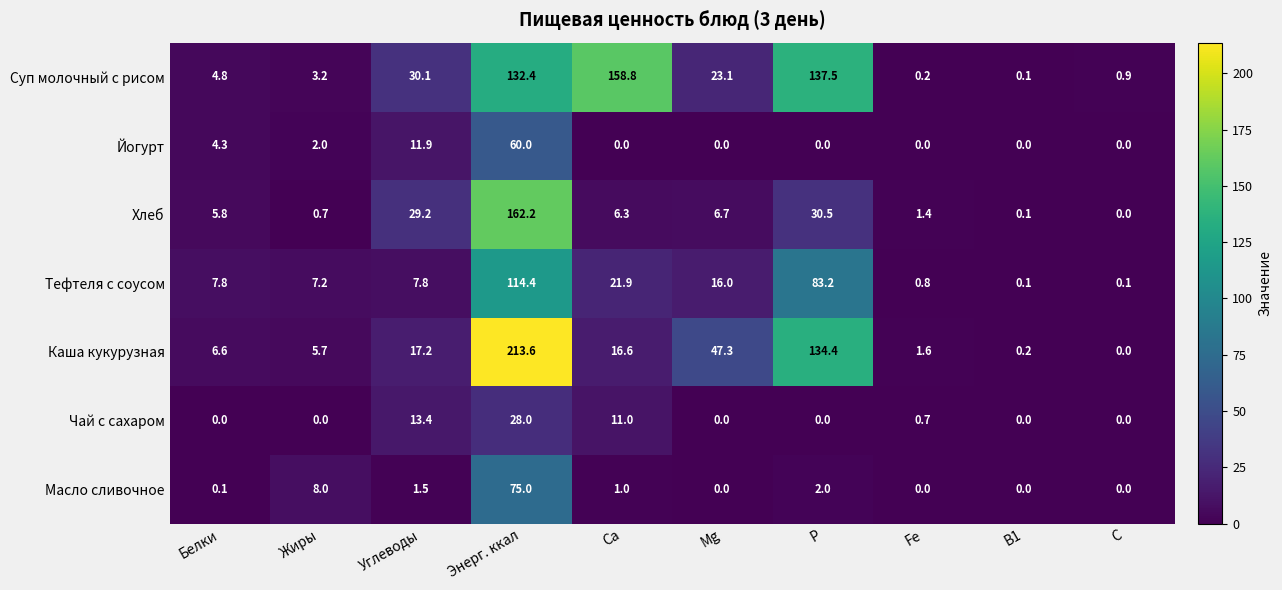

Which label corresponds to the largest value in the chart?

Энерг. ккал